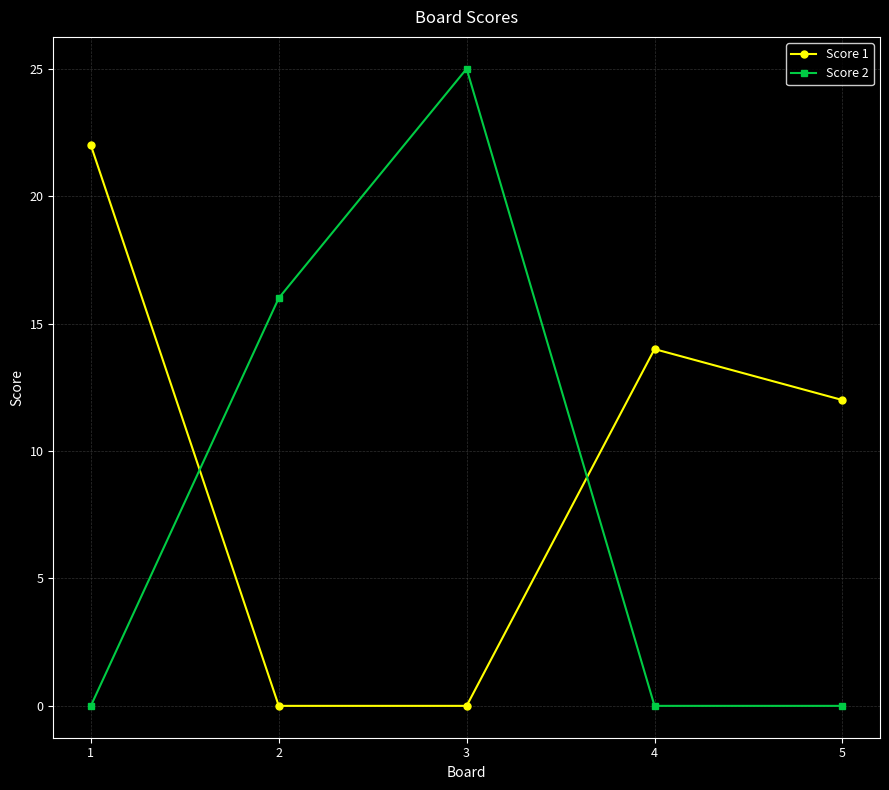

Between which two adjacent categories do Score 2 and Score 1 first intersect?

1 and 2